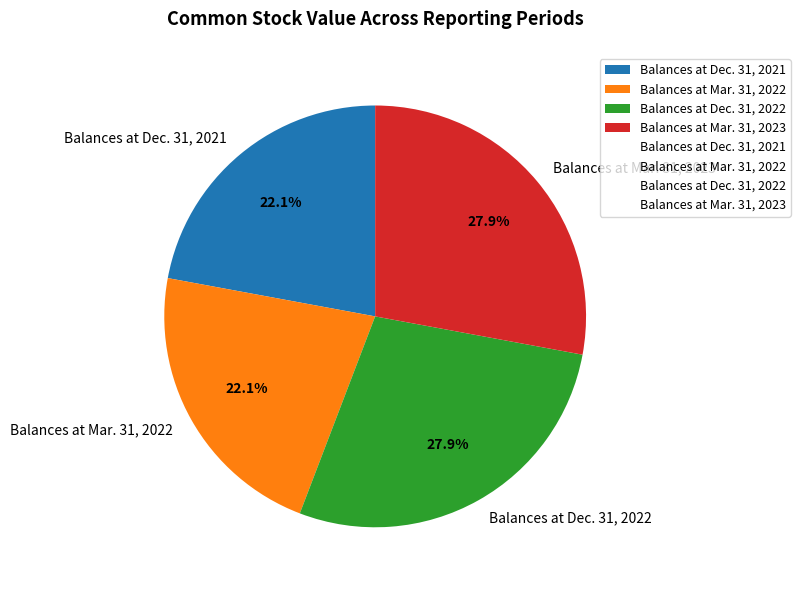

Combined, do Balances at Mar. 31, 2022 and Balances at Dec. 31, 2021 account for over 50%?

No